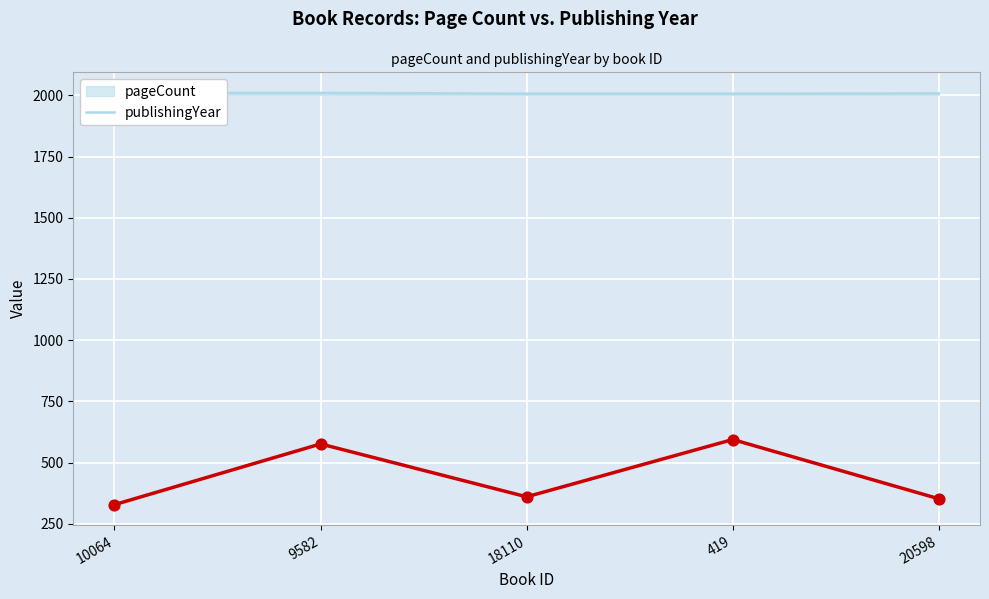

What is the ratio of the value at 20598 to the value at 10064?

1.1